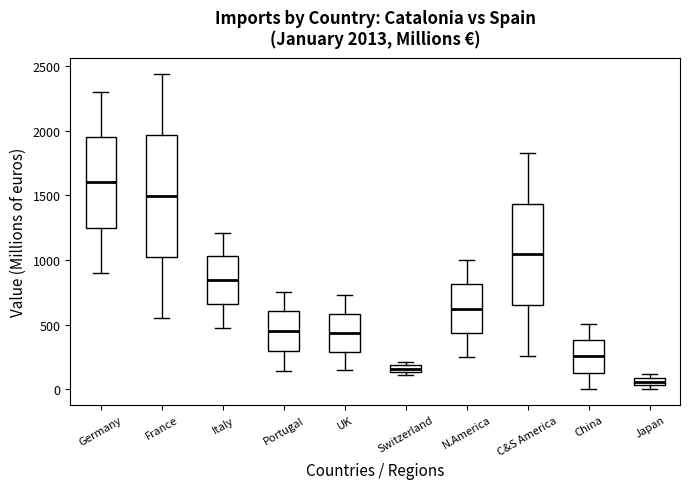

Which box's median line is the lowest?

Japan